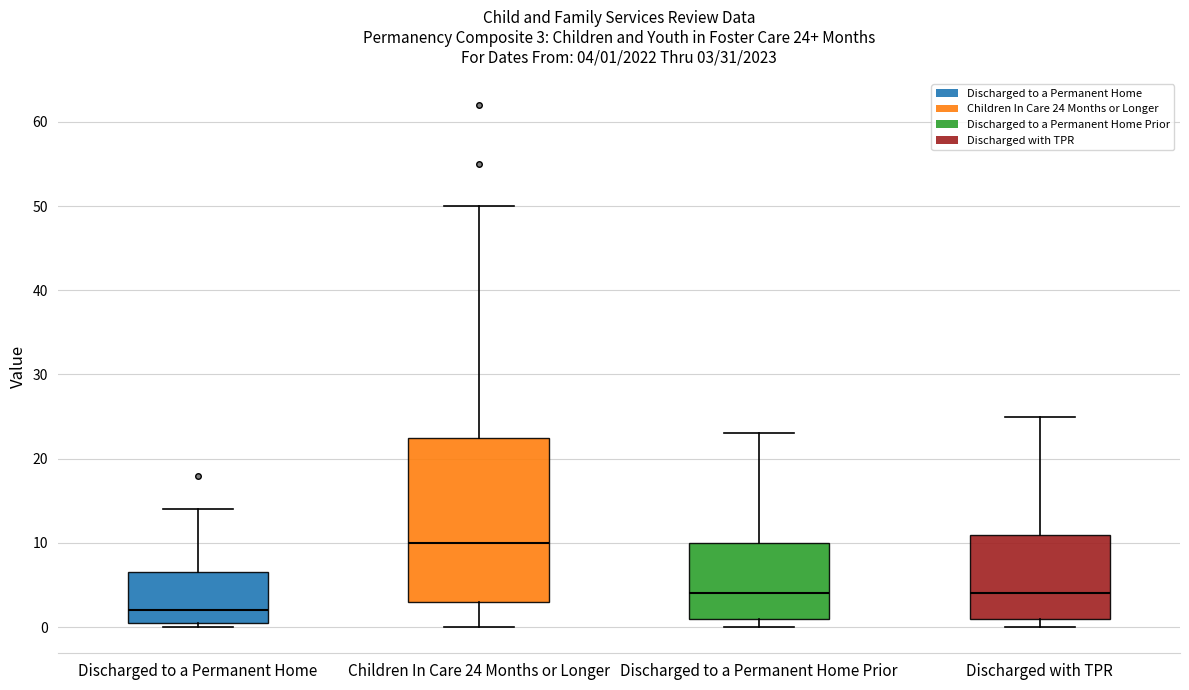

Which box has the highest median line?

Children In Care 24 Months or Longer